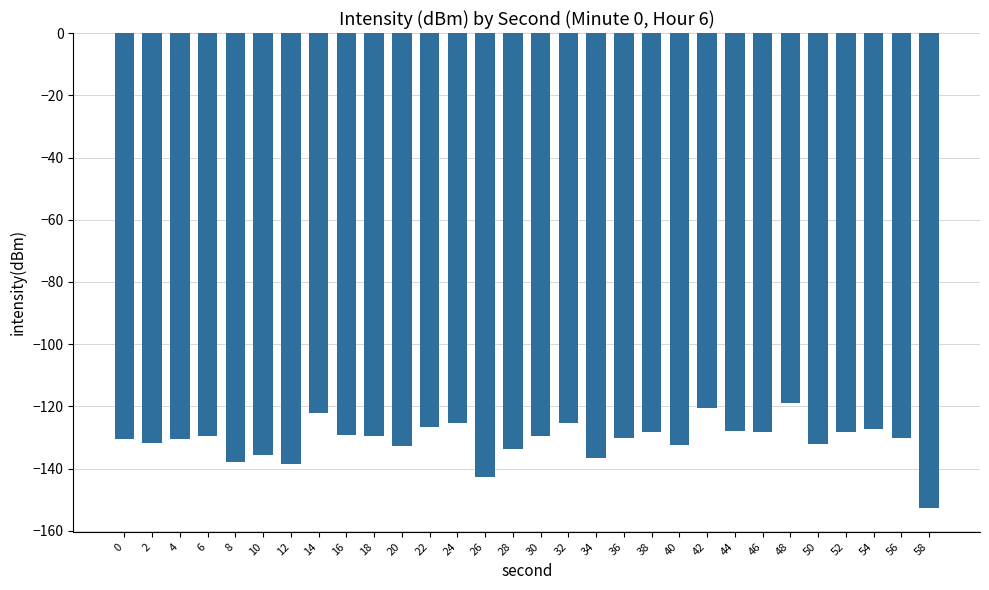

Count the number of data series in this chart.

1